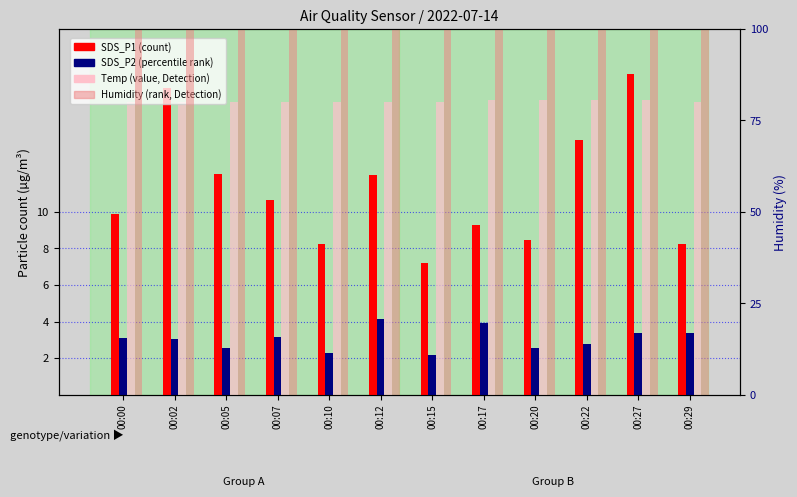

Which has a higher value, 00:12 or 00:29?

00:12